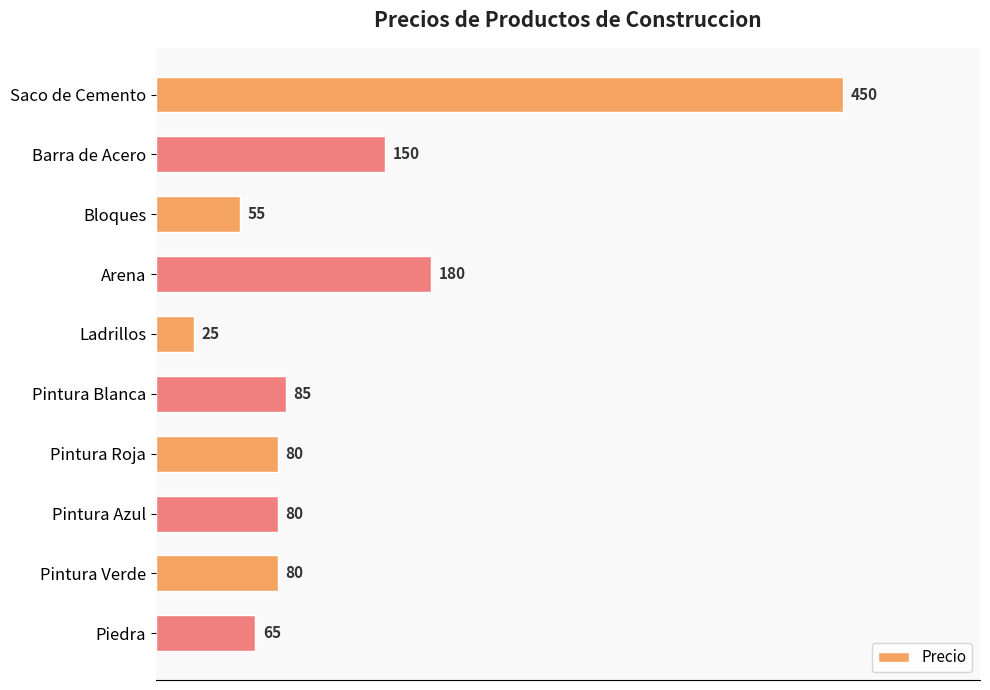

How many bars are there in total?

10